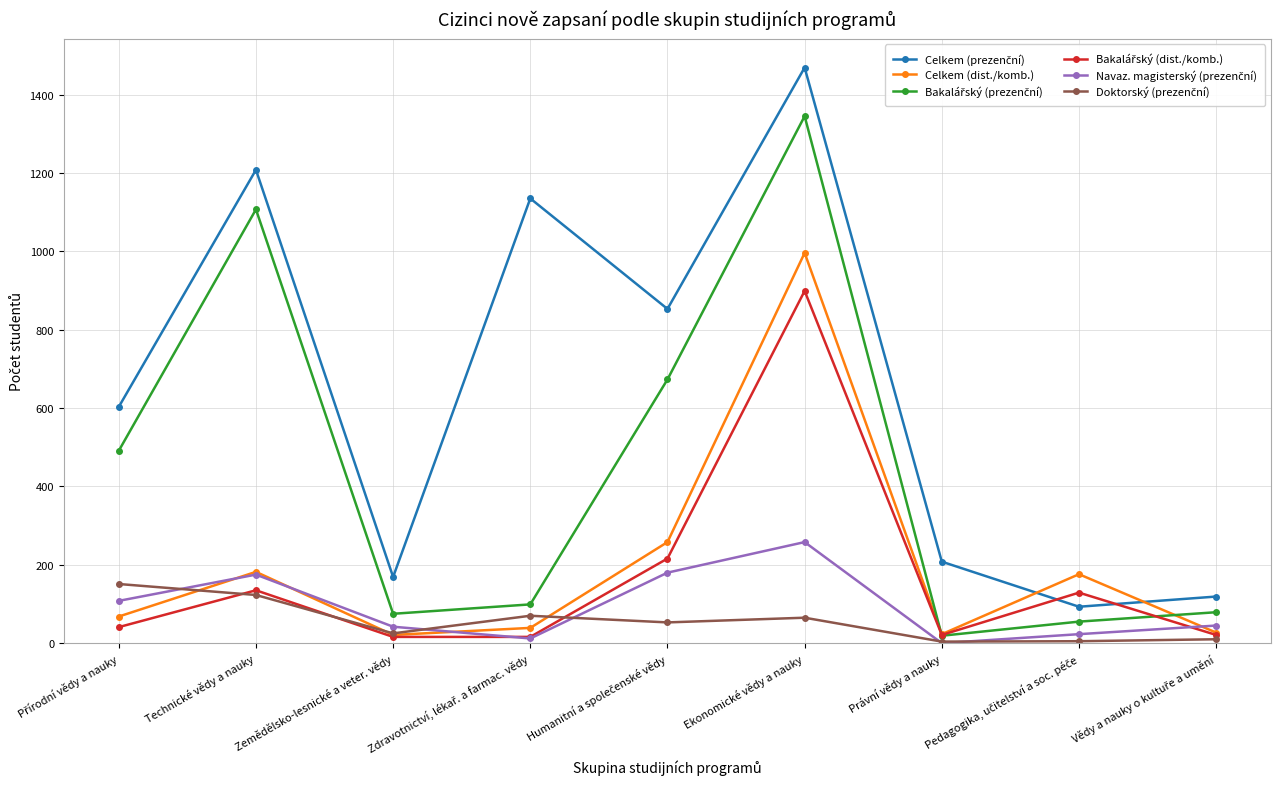

What is the total value across all series at Ekonomické vědy a nauky?

5032